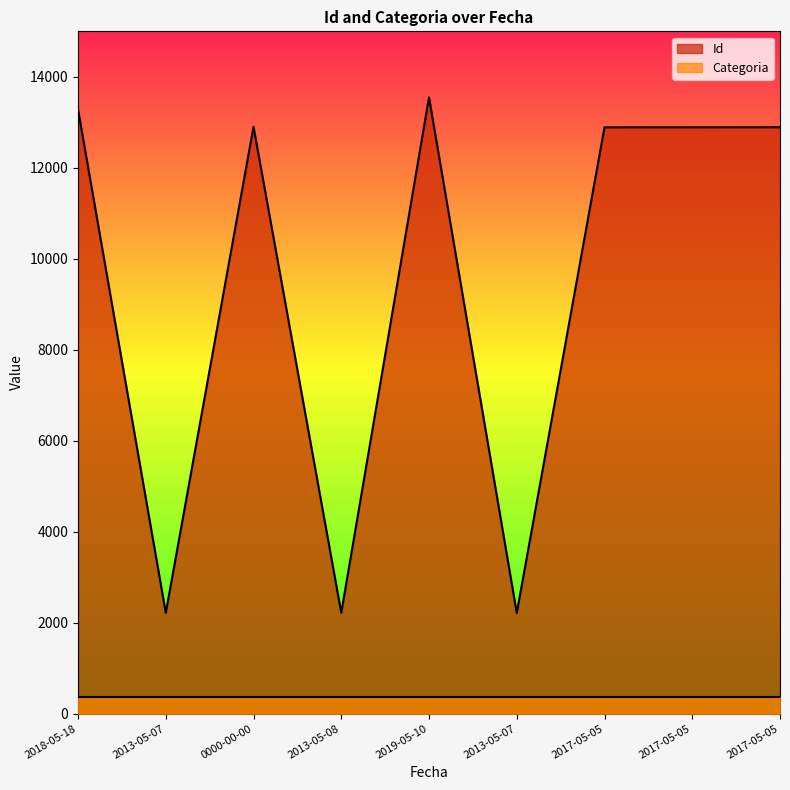

The chart shows a value of 22988 at 2018-05-18. True or false?

False